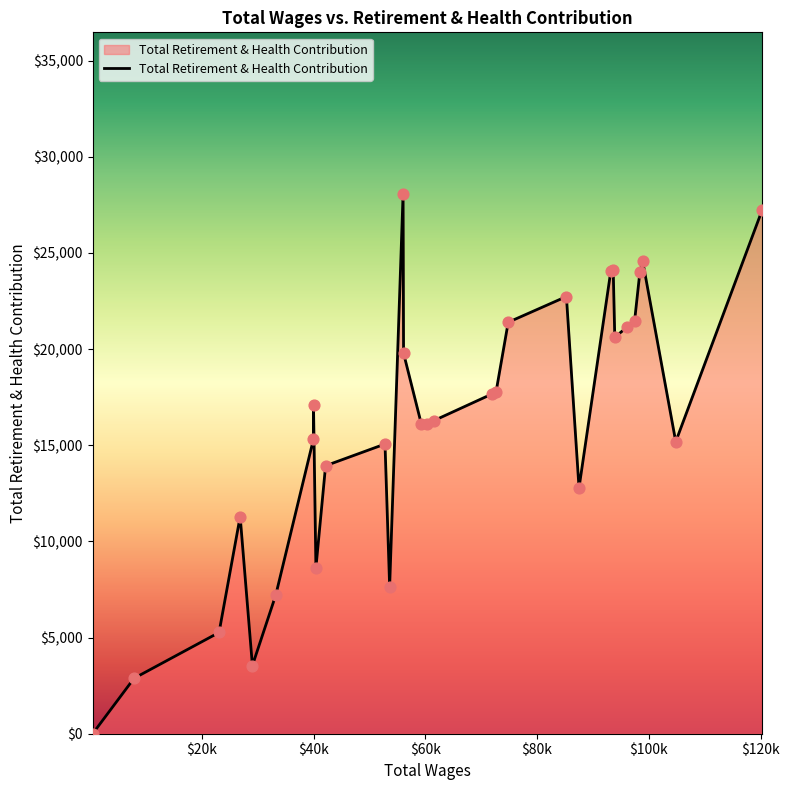

What is the maximum value shown in the chart?

28055